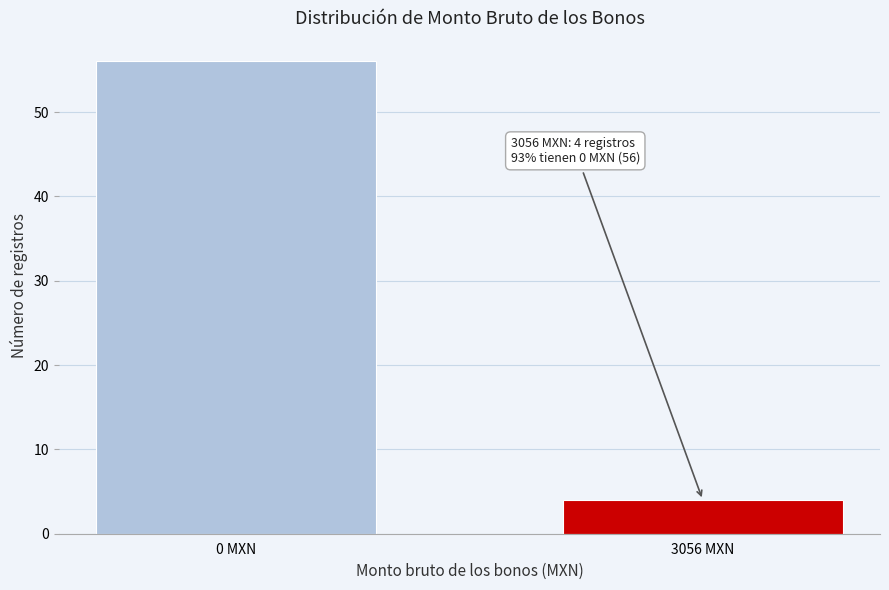

Reading left to right, what are all the values shown in this chart?

0 MXN=56	3056 MXN=4